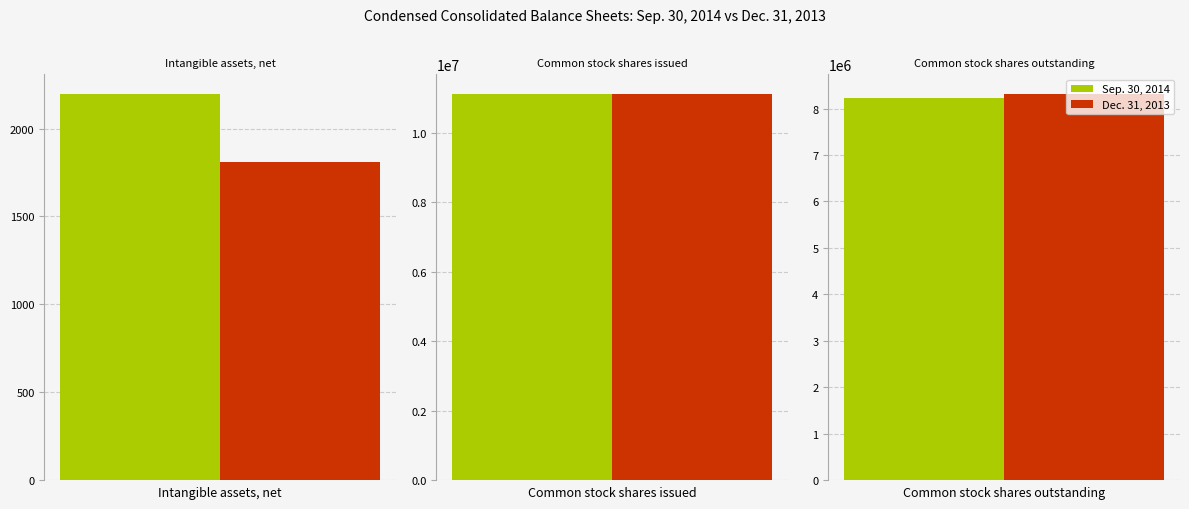

What is the spread (max minus min) of values at Common stock shares issued?

9939